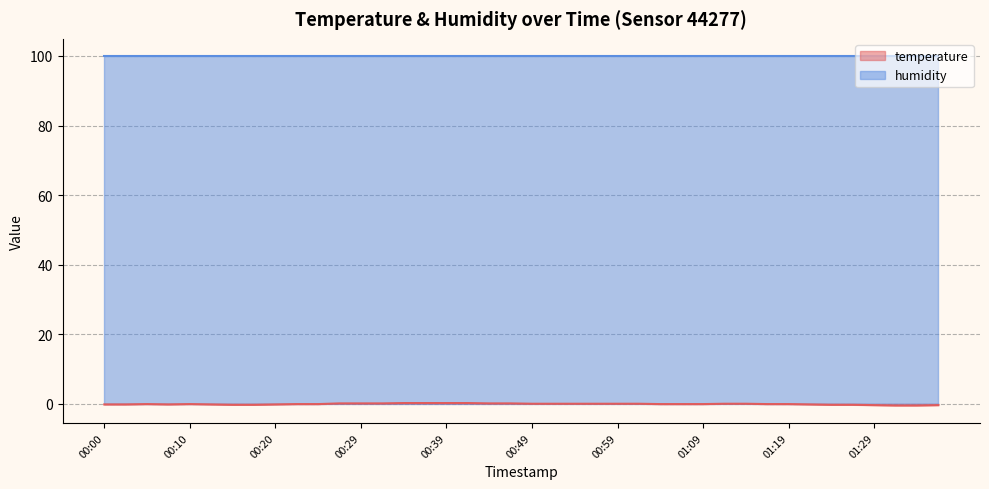

Which series has the largest total across all categories?

humidity